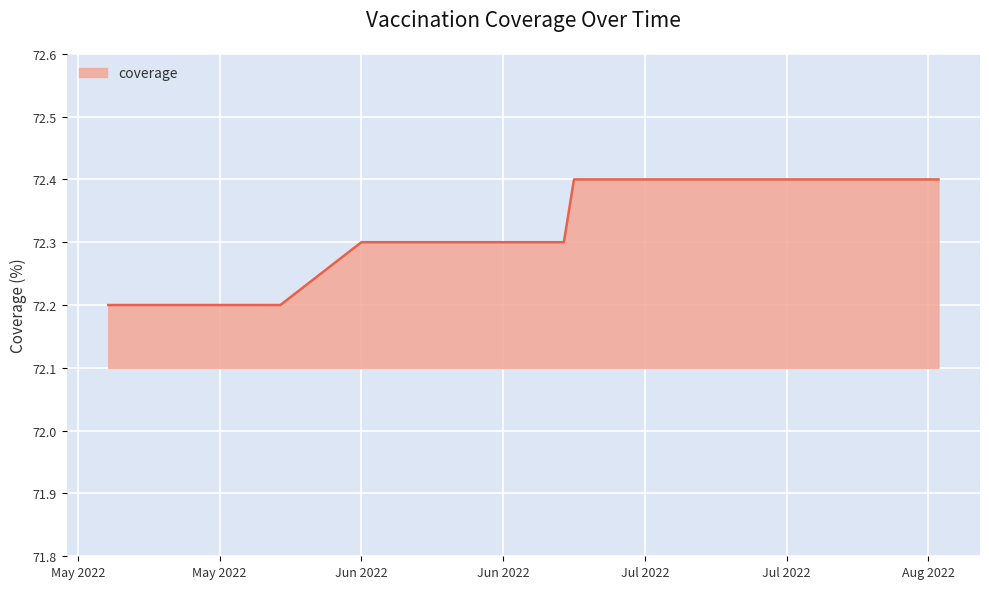

What is the smallest value displayed?

72.2